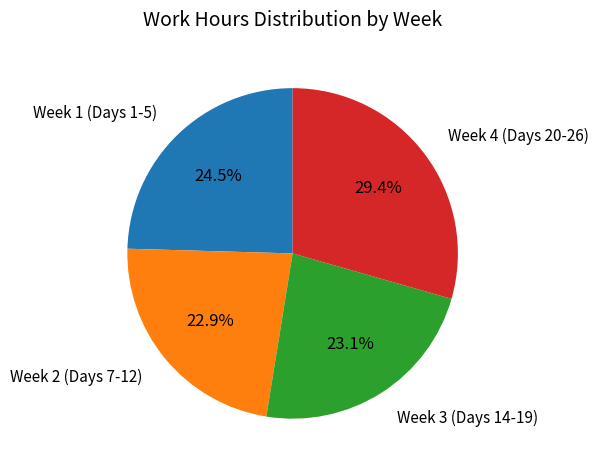

What is the ratio of the value at Week 4 (Days 20-26) to the value at Week 3 (Days 14-19)?

1.3